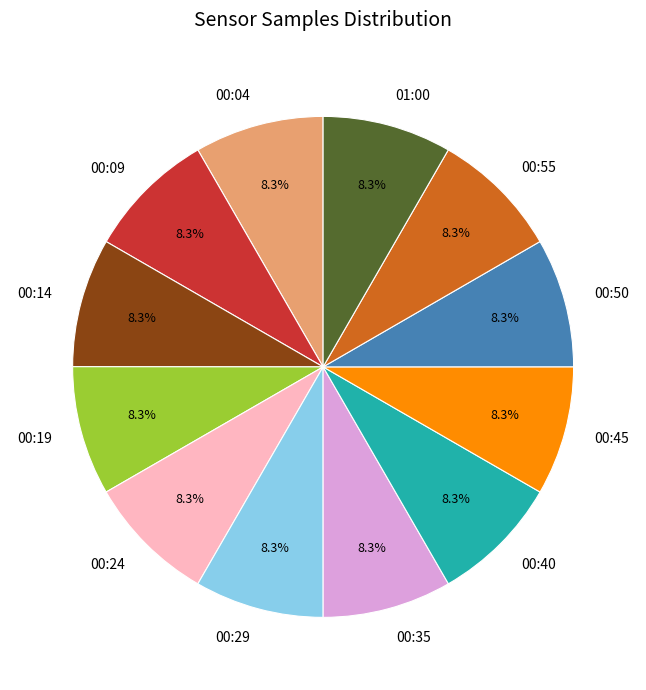

What is the ratio of the value at 01:00 to the value at 00:19?

1.0